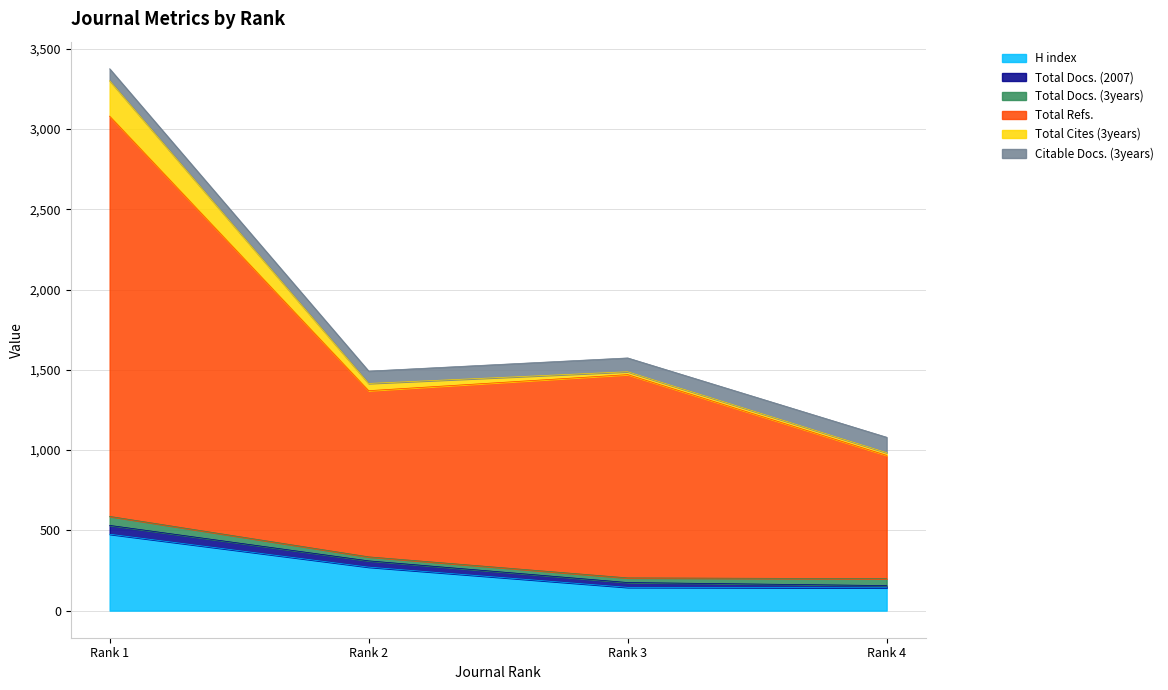

At which label does H index first exceed 271?

Rank 1